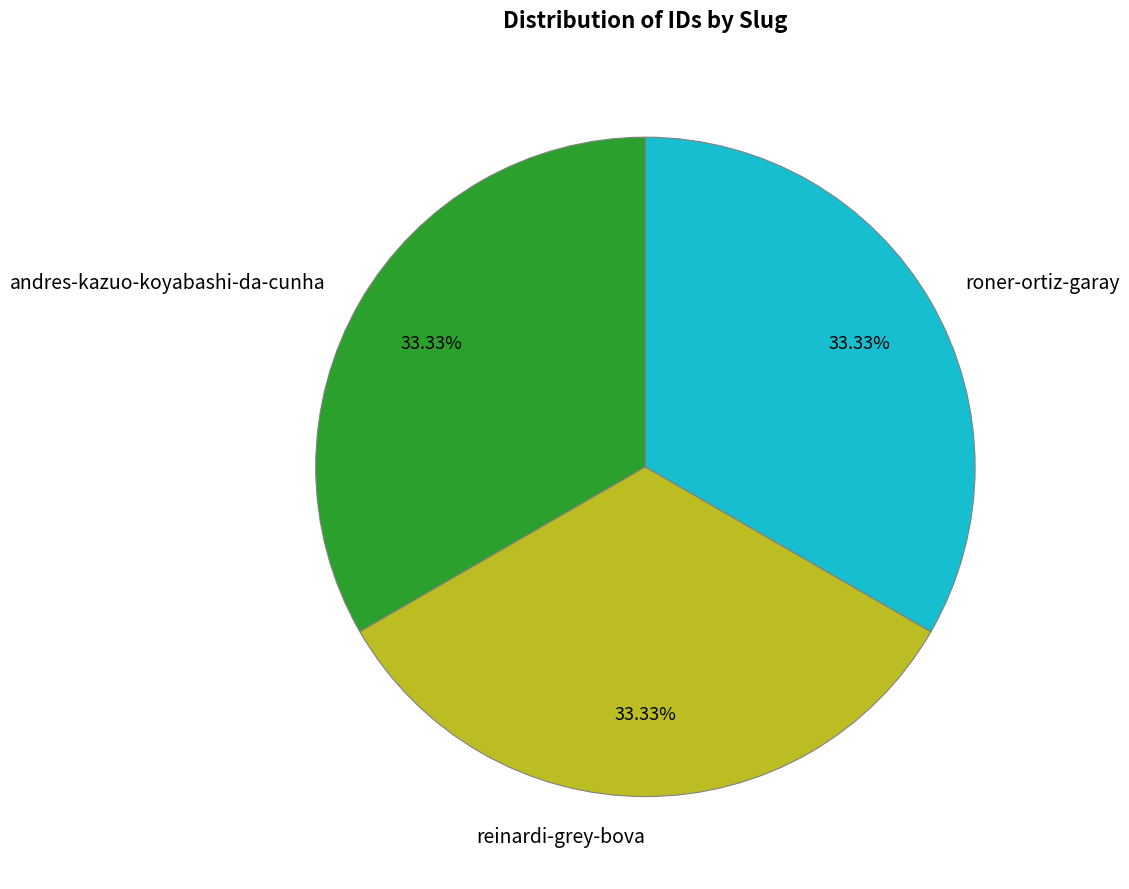

Is reinardi-grey-bova the majority of the pie?

No